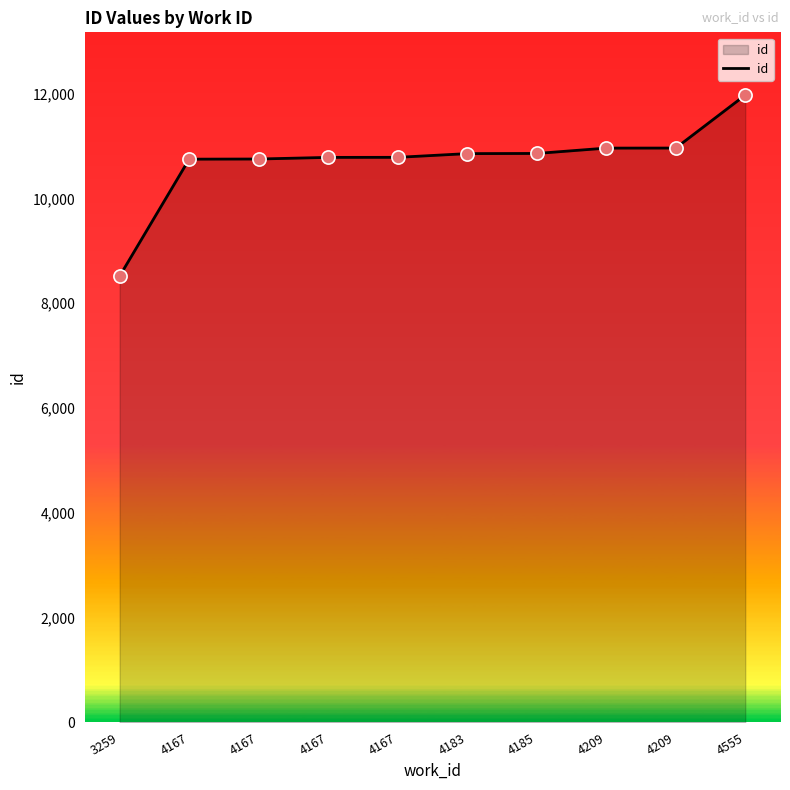

Does the chart have visible grid lines?

No